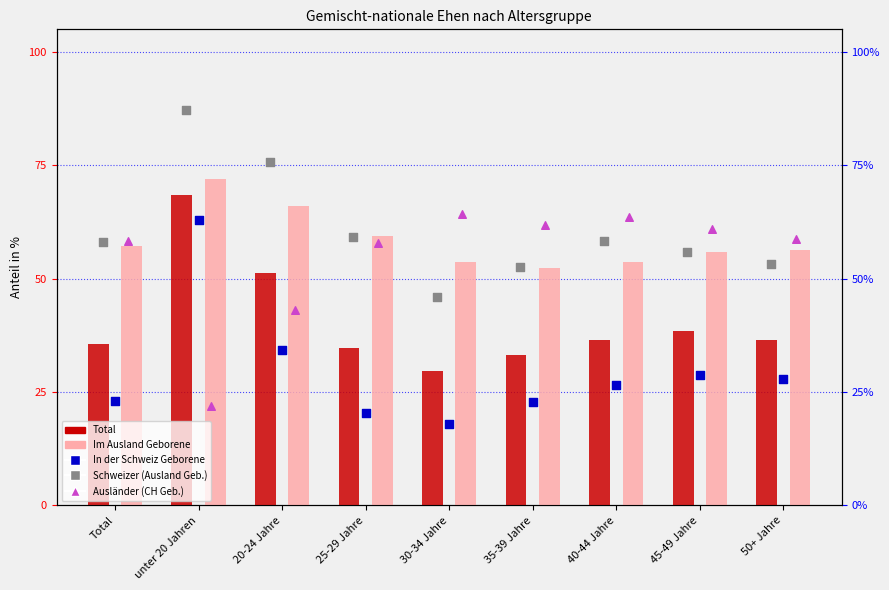

What are all the series names shown in the legend?

Total, Im Ausland Geborene, In der Schweiz Geborene, Schweizer (Ausland Geb.), Ausländer (CH Geb.)